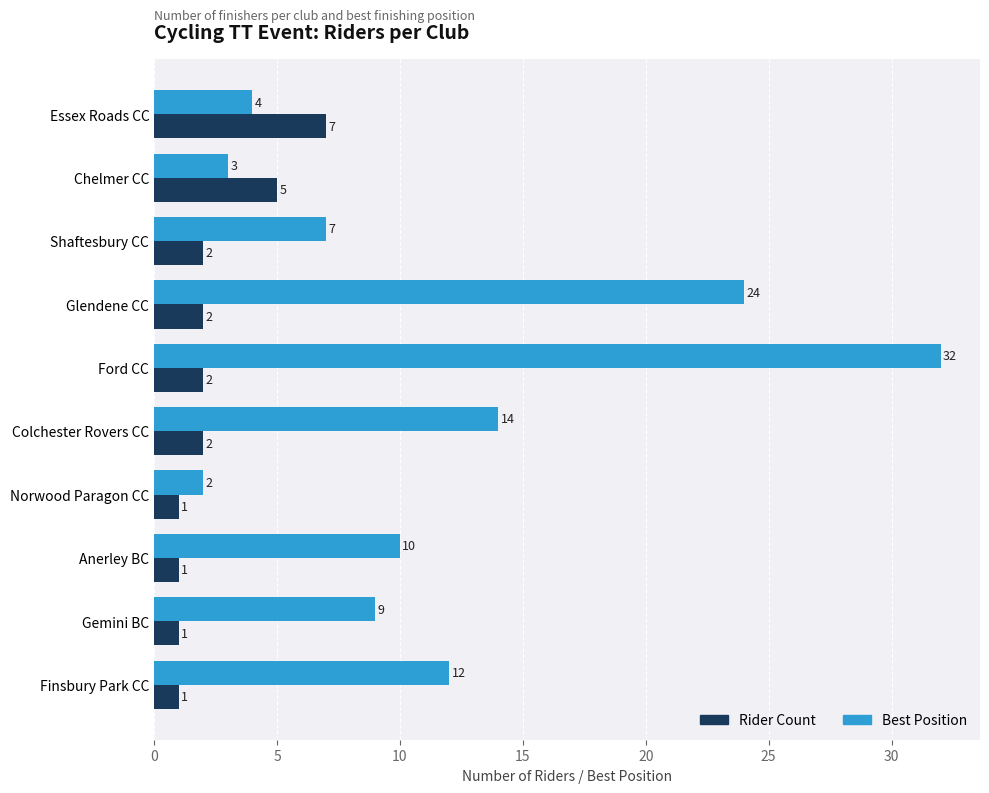

At which category does the chart reach its peak across all series?

Ford CC